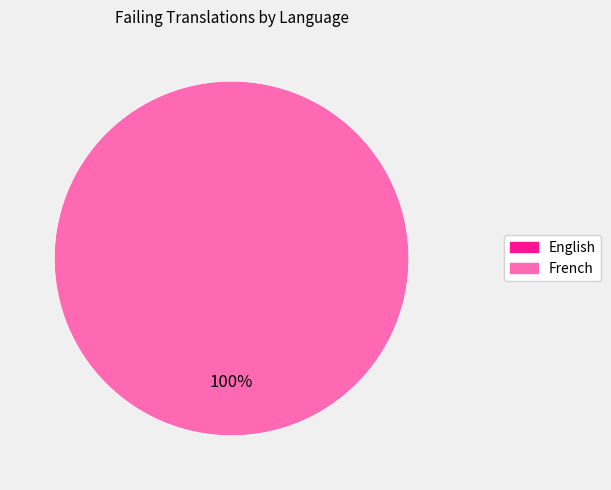

True or false: French accounts for 87% of the total.

False